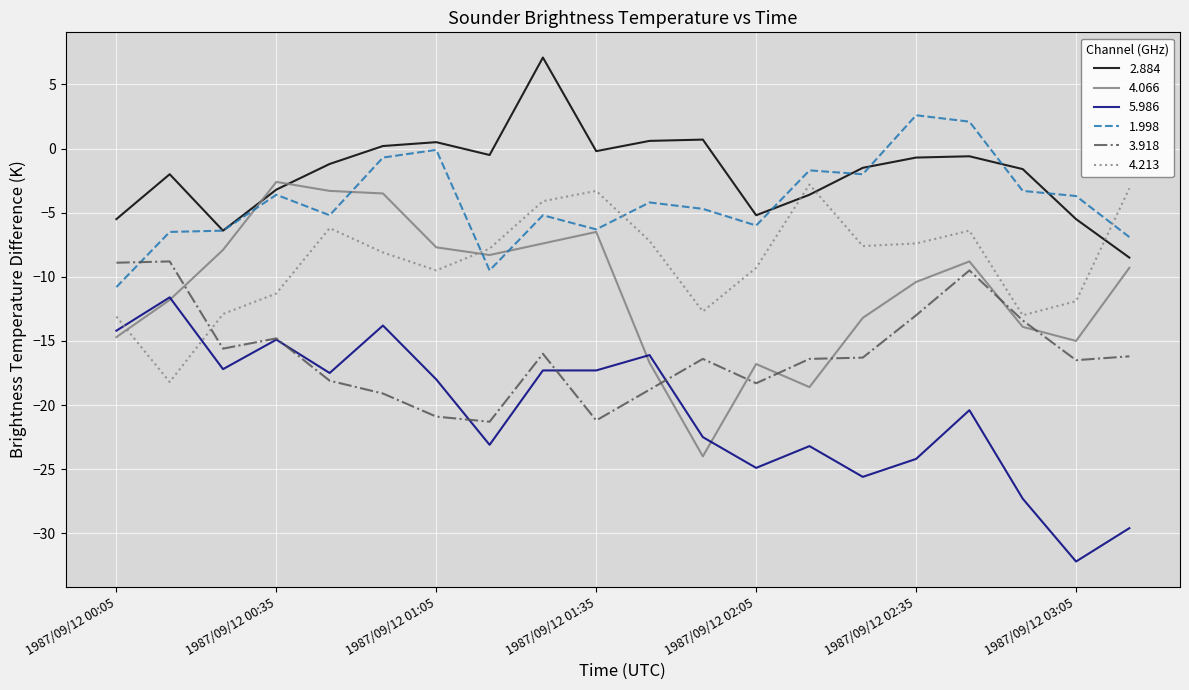

How many interior local peaks does the 2.884 series have?

5